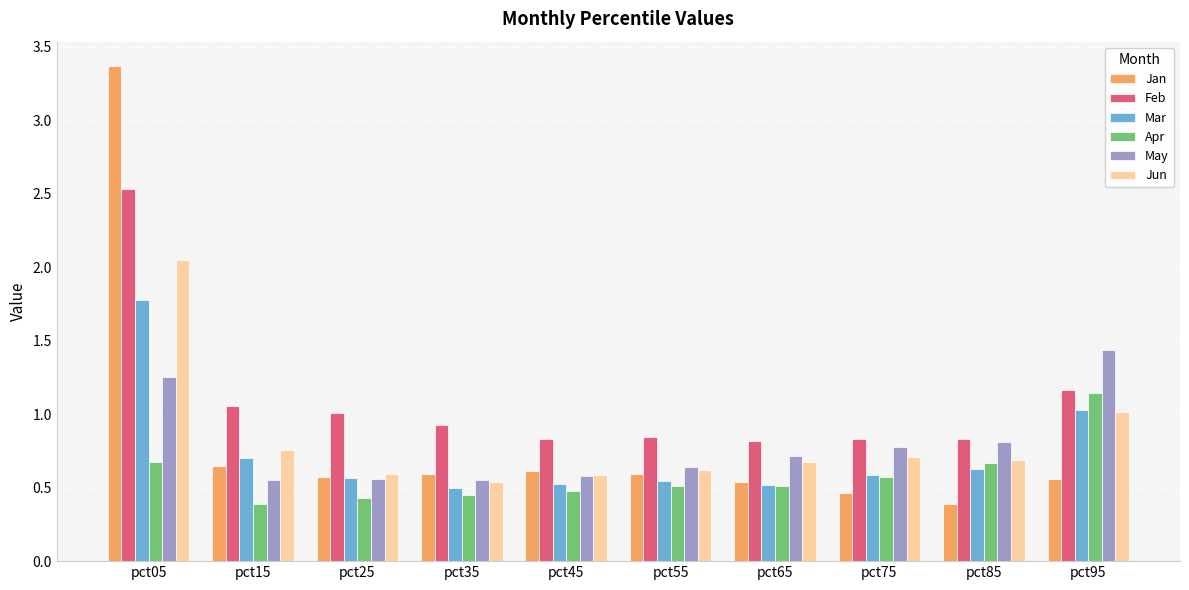

What is the difference between the second highest and minimum values in the Jan series?

0.3